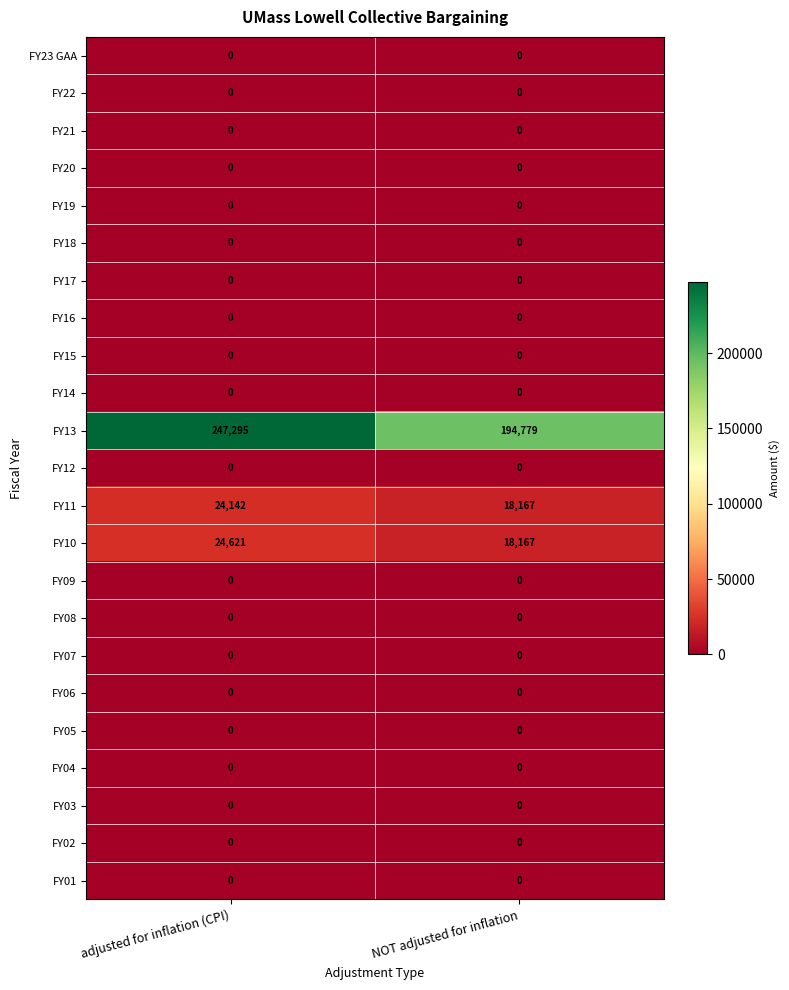

What is the total value across all series at adjusted for inflation (CPI)?

296058